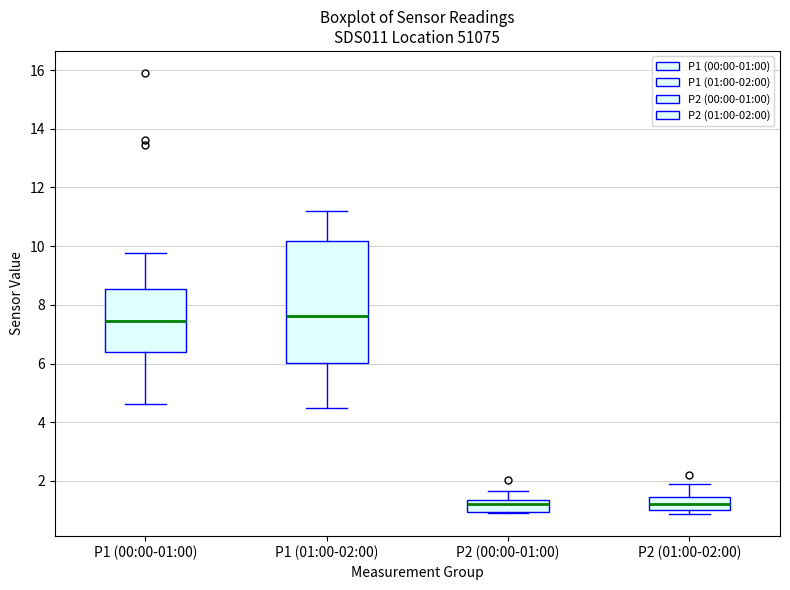

Reading left to right, transcribe this box plot: for each box, give where its median line is, the range the box spans, and where its two whiskers end, as read against the y-axis. The values are not printed on the chart, so give them approximately, as read against the axis.

P1 (00:00-01:00): median 7.4, box 6.4 to 8.6, whiskers 4.6 to 9.8
P1 (01:00-02:00): median 7.6, box 6.0 to 10.2, whiskers 4.4 to 11.2
P2 (00:00-01:00): median 1.2, box 1.0 to 1.4, whiskers 1.0 to 1.6
P2 (01:00-02:00): median 1.2, box 1.0 to 1.4, whiskers 0.8 to 2.0